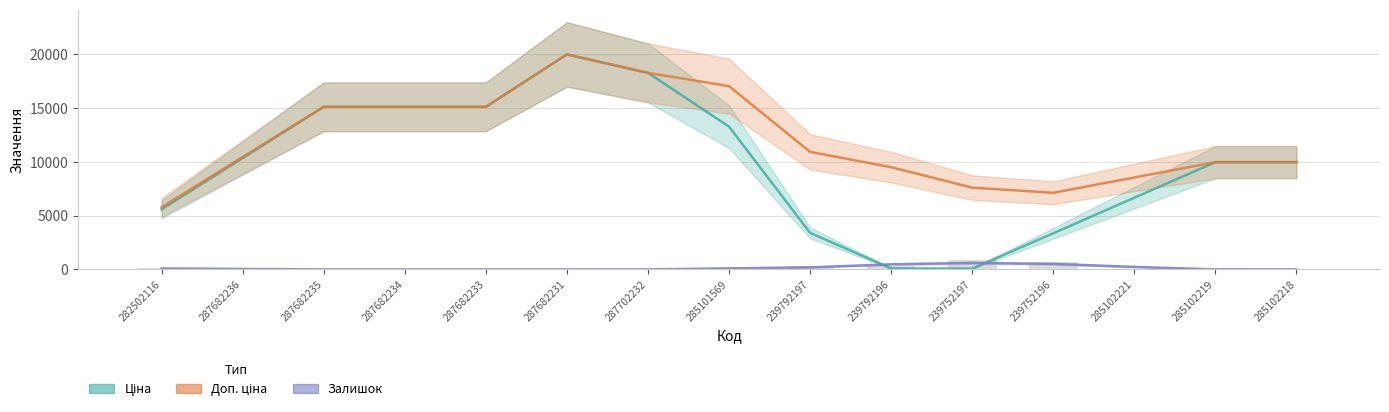

Does the chart contain stacked bars?

No